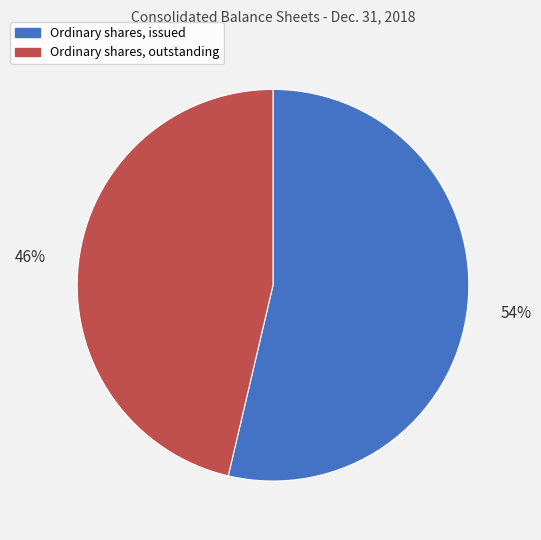

Do Ordinary shares, issued and Ordinary shares, outstanding together represent more than half of the pie?

Yes